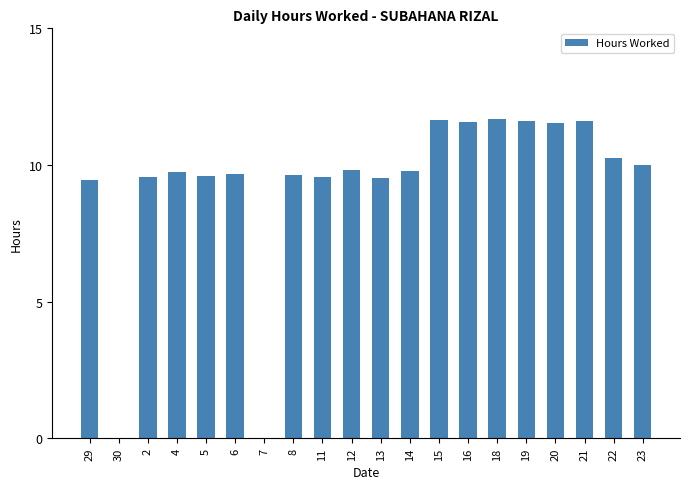

The chart shows a value of 9.6 at 11. True or false?

True